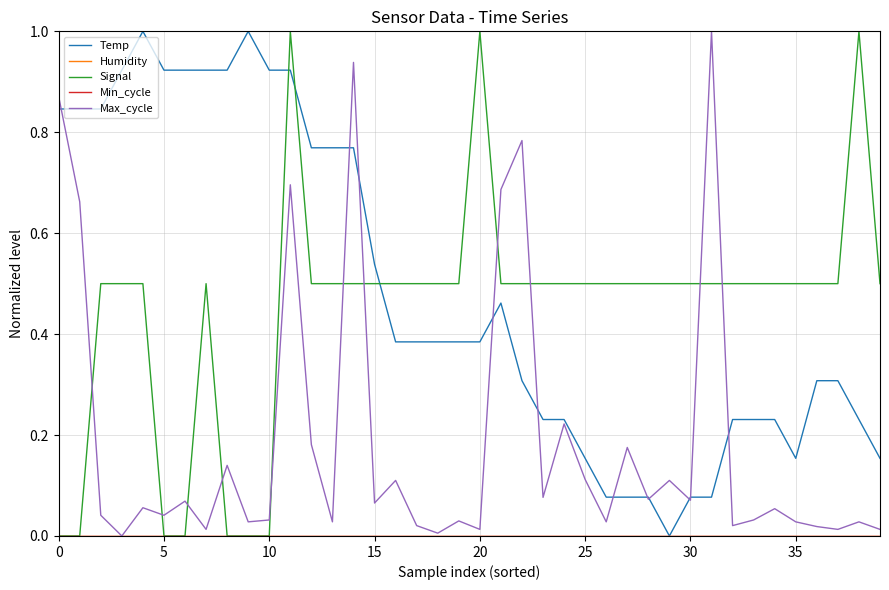

At which category is the sum across all series the highest?

11